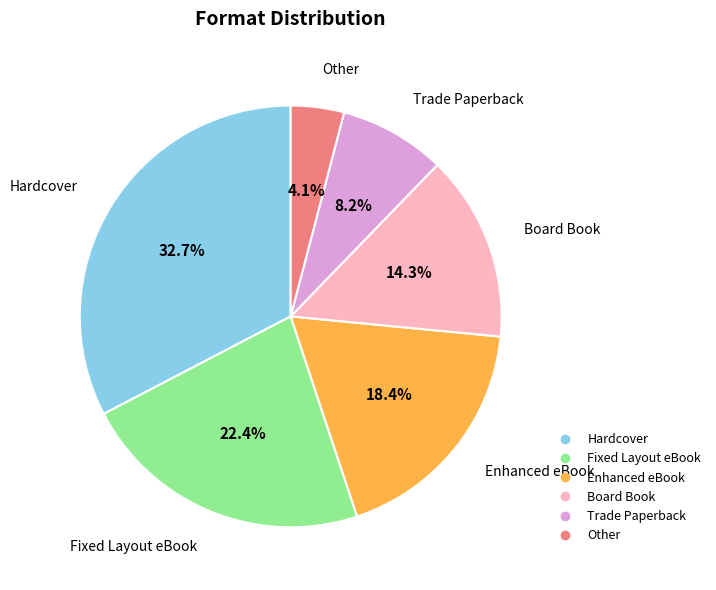

Does any single category account for the majority?

No